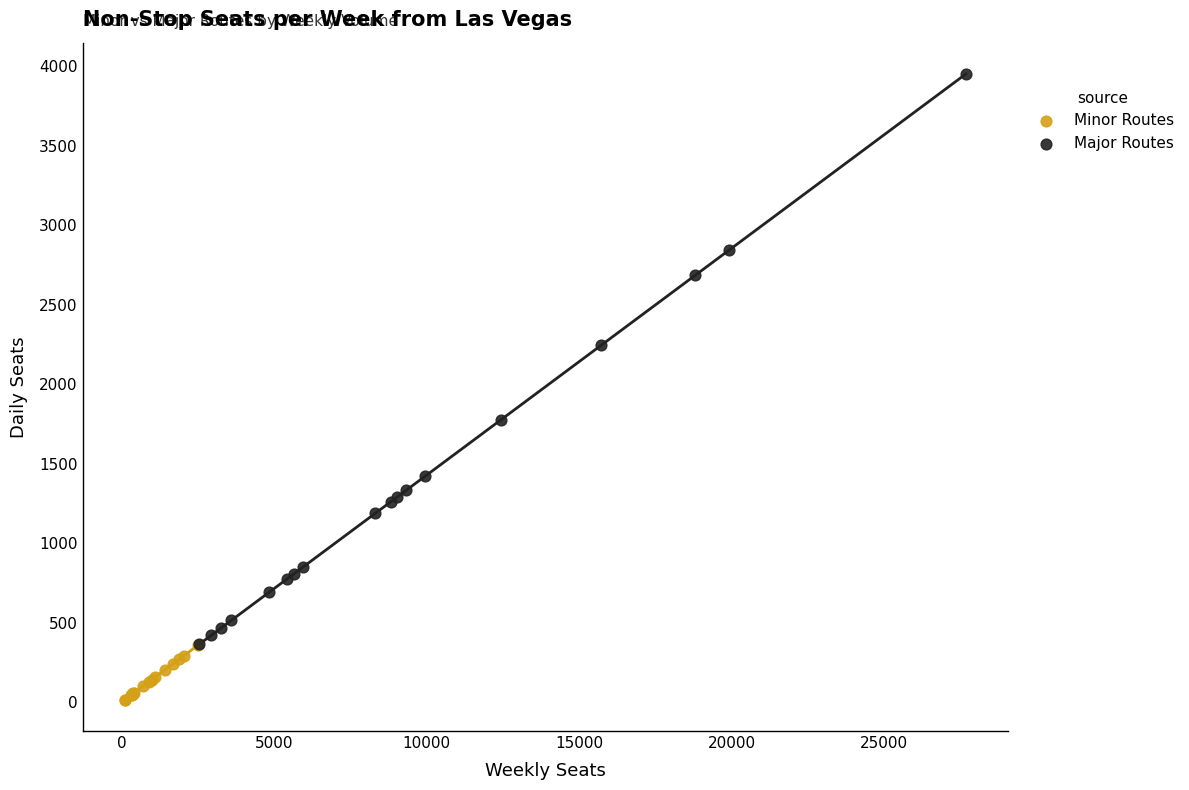

Which series contains the highest Y value?

Major Routes